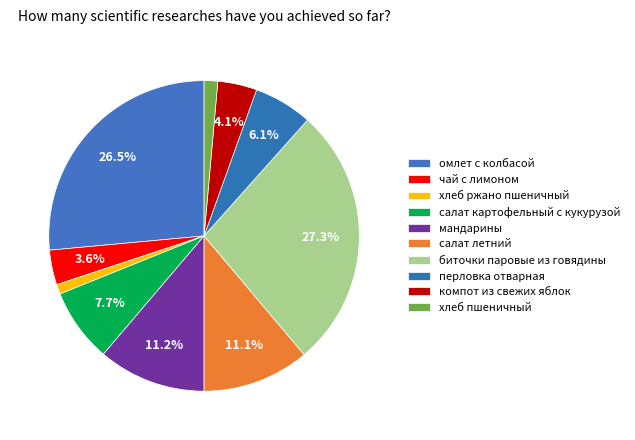

To the nearest percent, what is the difference between the largest and smallest slice percentages?

26%